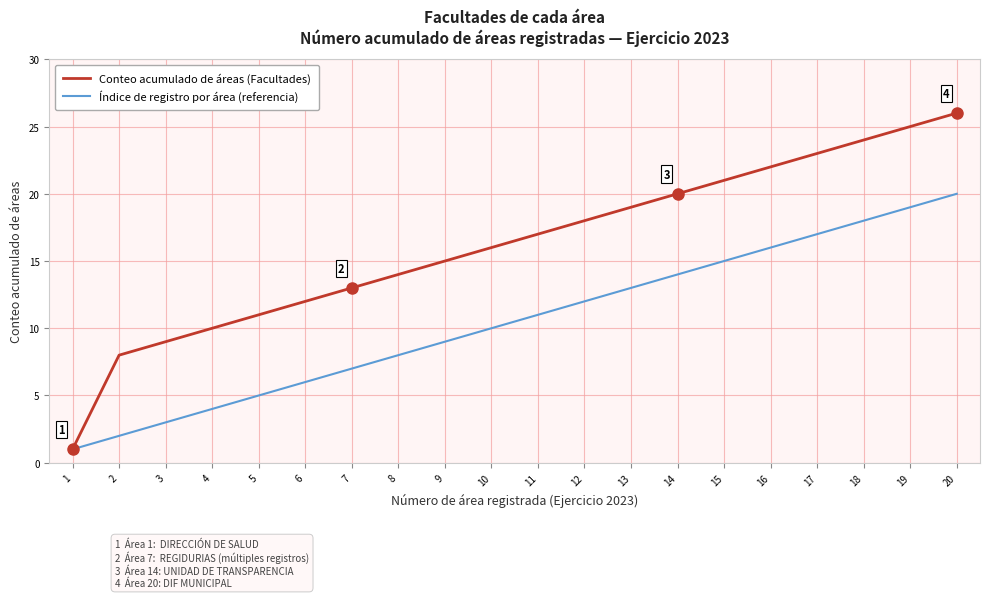

What is the highest value of the Conteo acumulado de áreas (Facultades) series?

26